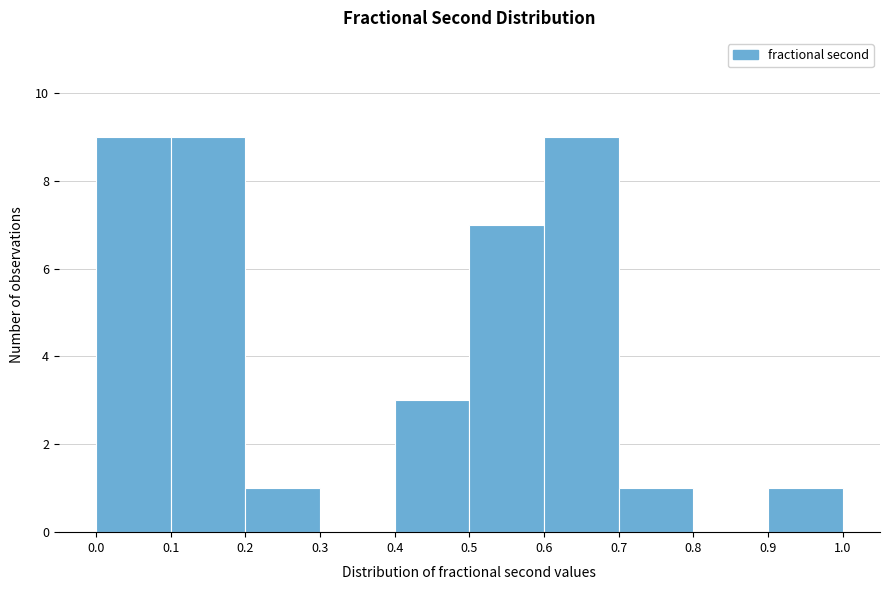

Reading left to right, transcribe this chart: for each bar, give the range it covers on the x-axis and its height. The values are not printed on the chart, so give them approximately, as read against the axis.

0.0 to 0.1: 9
0.1 to 0.2: 9
0.2 to 0.3: 1
0.3 to 0.4: 0
0.4 to 0.5: 3
0.5 to 0.6: 7
0.6 to 0.7: 9
0.7 to 0.8: 1
0.8 to 0.9: 0
0.9 to 1.0: 1